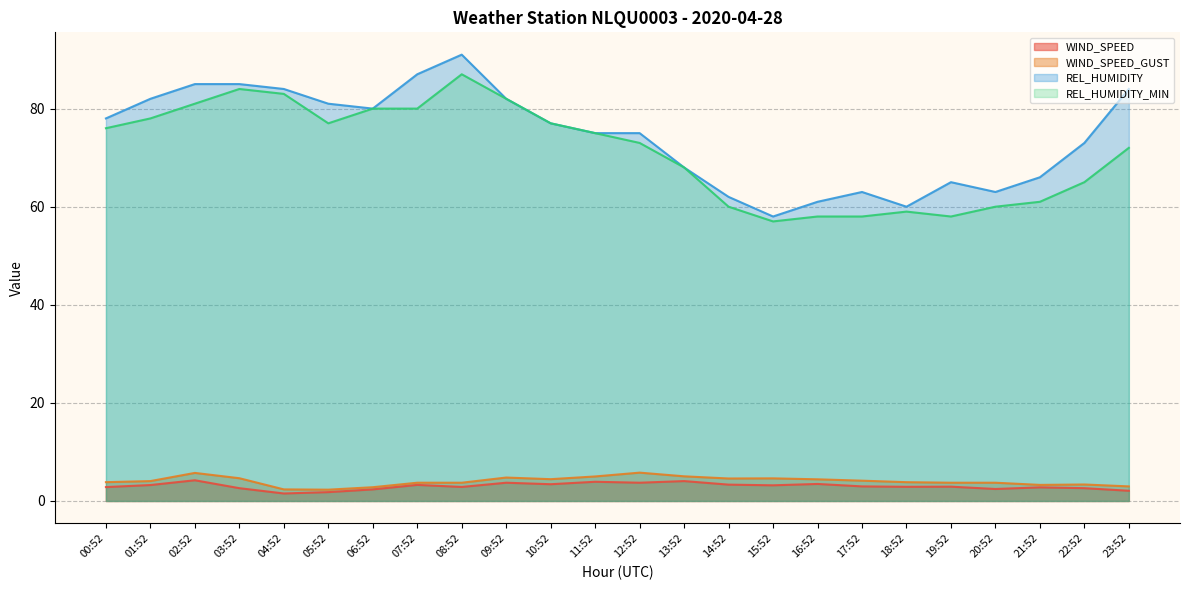

How many values in the REL_HUMIDITY series are below 77?

12